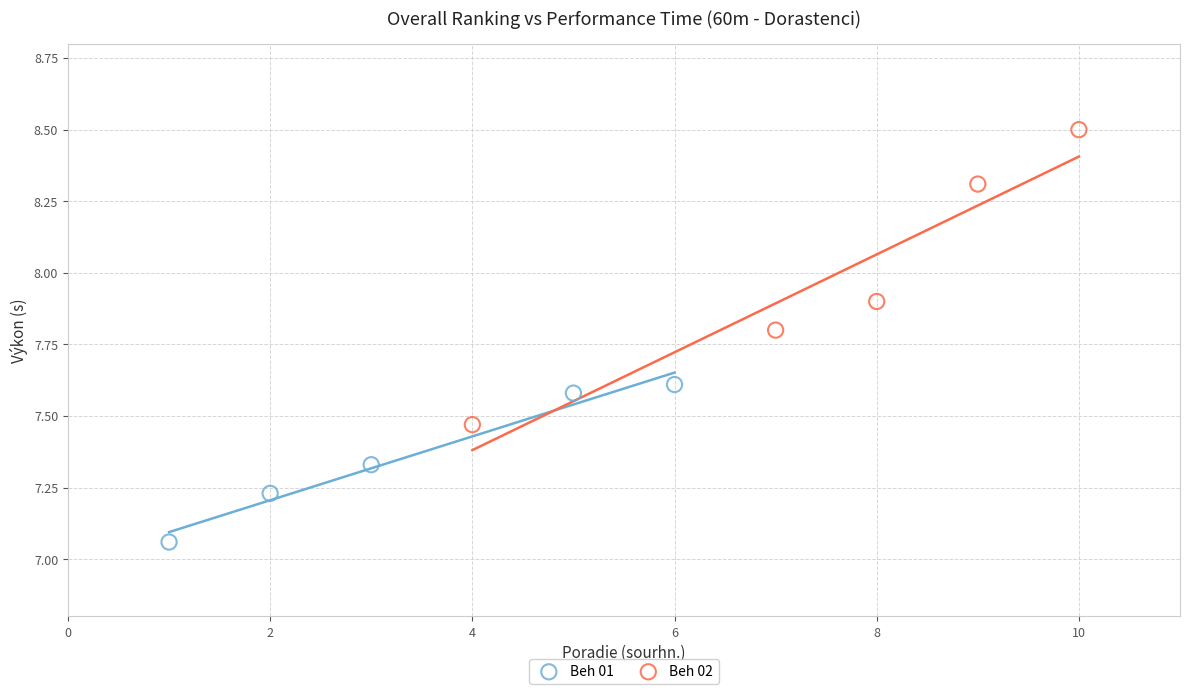

Which series contains the lowest Y value?

Beh 01